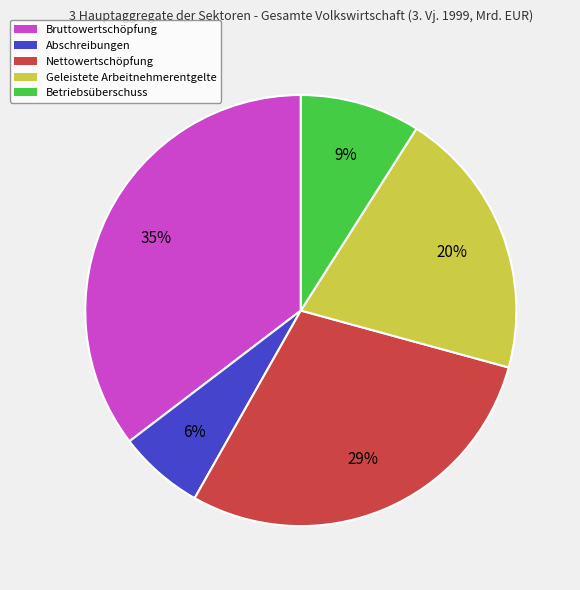

Rank the categories by value from highest to lowest.

Bruttowertschöpfung, Nettowertschöpfung, Geleistete Arbeitnehmerentgelte, Betriebsüberschuss, Abschreibungen